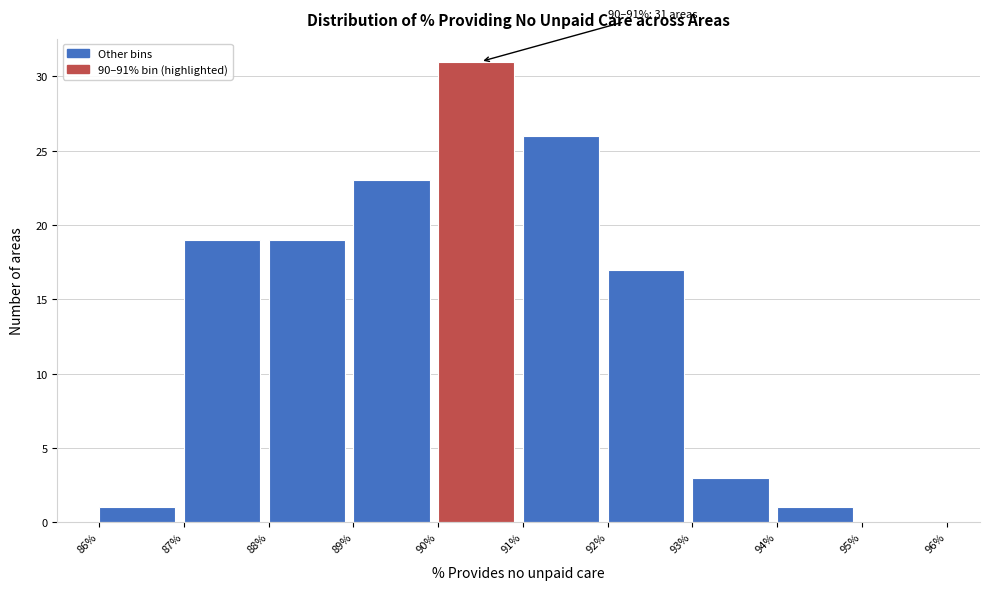

Over which range of the x-axis is the bar tallest?

90% to 91%